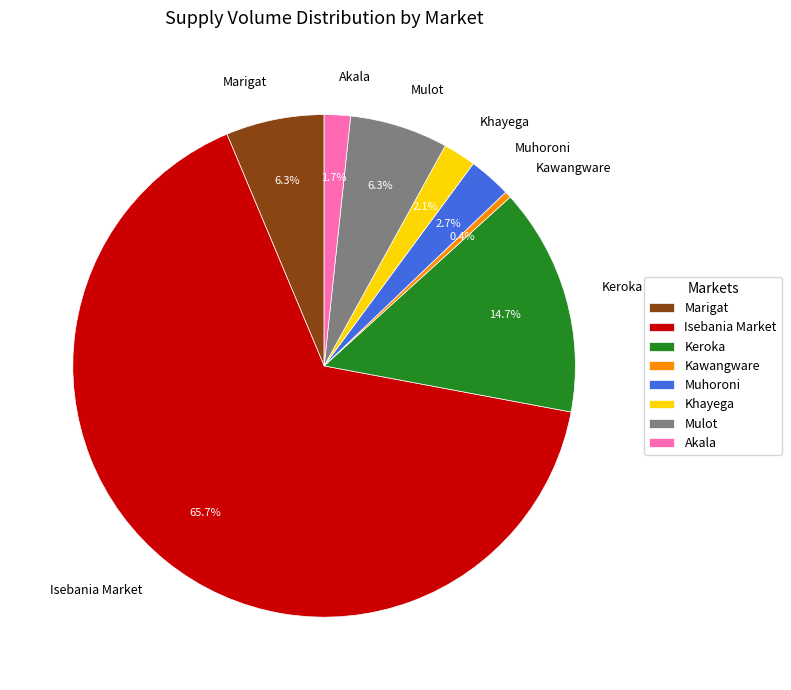

To the nearest percent, what portion does Akala represent?

2%